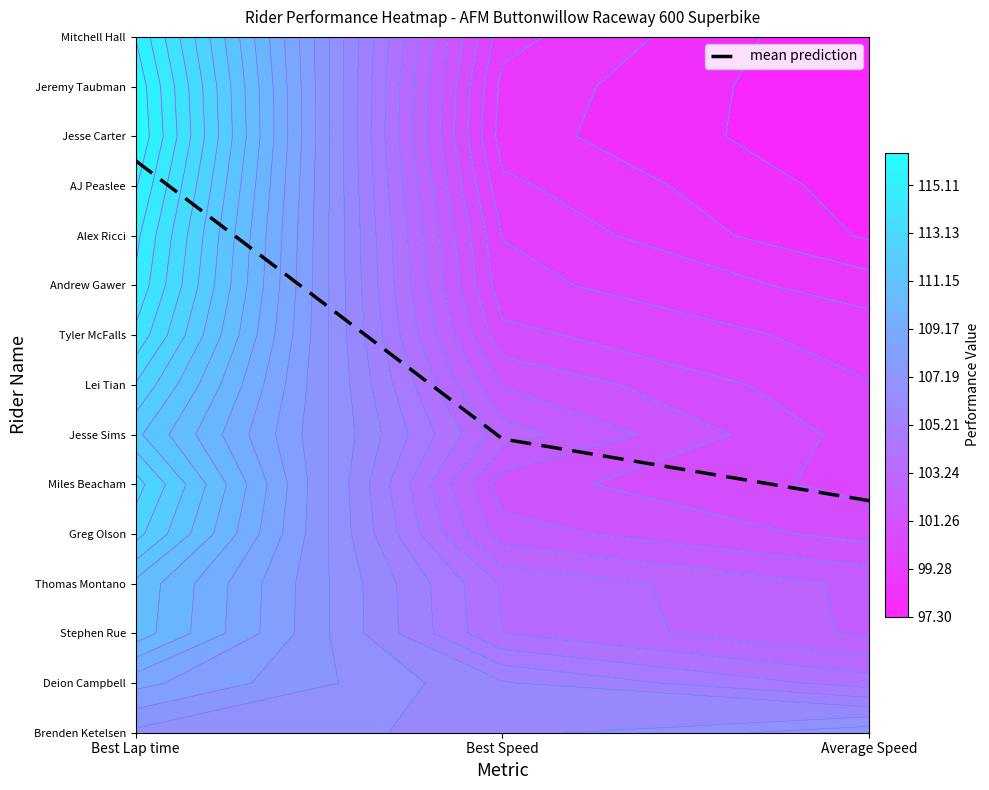

What is the difference between the maximum and minimum values?

6.8